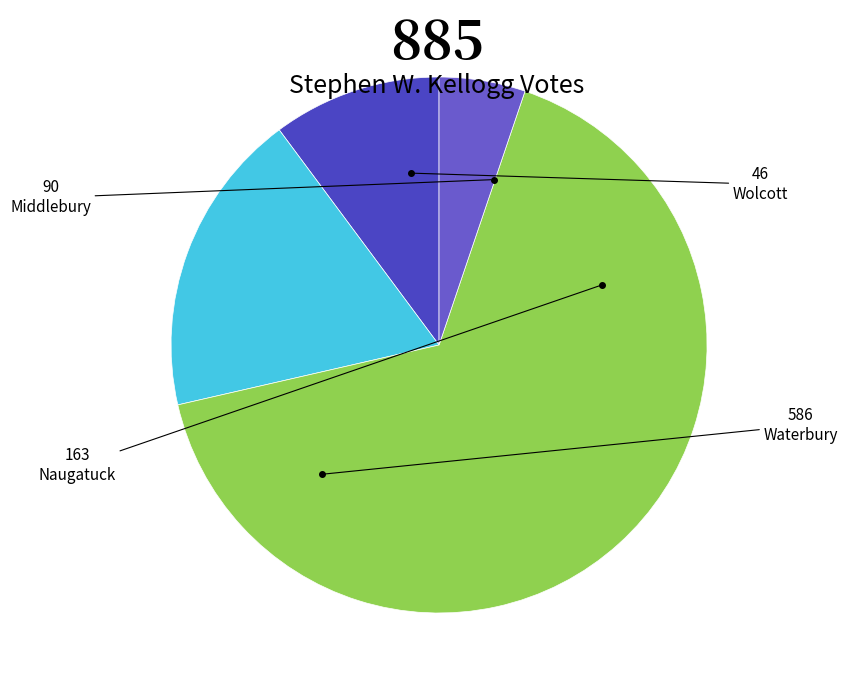

To the nearest percent, what is the difference between the largest and smallest slice percentages?

61%